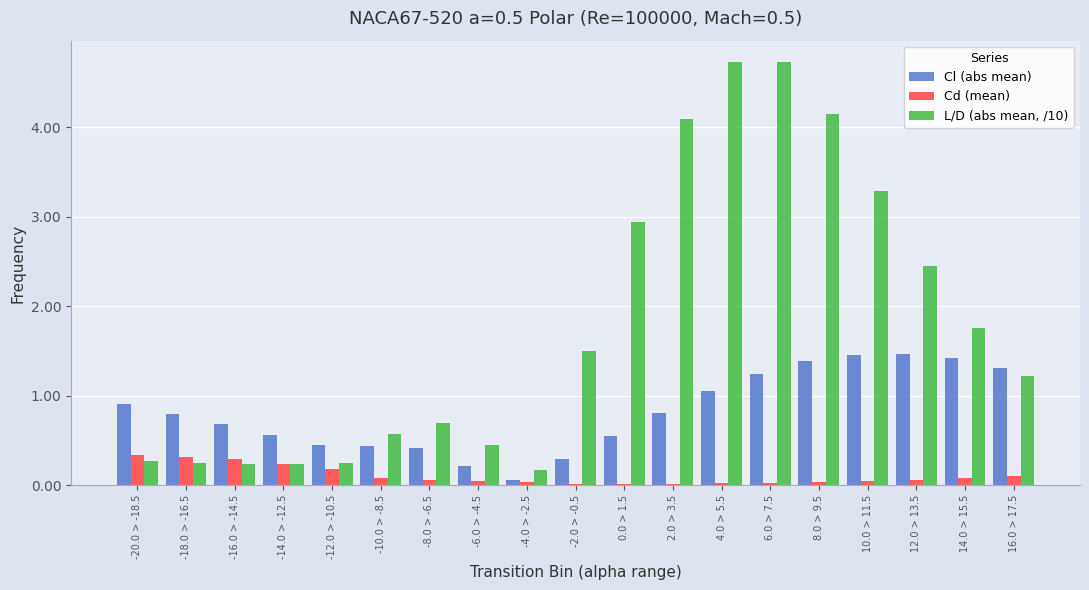

What is the maximum value for L/D (abs mean, /10)?

4.7